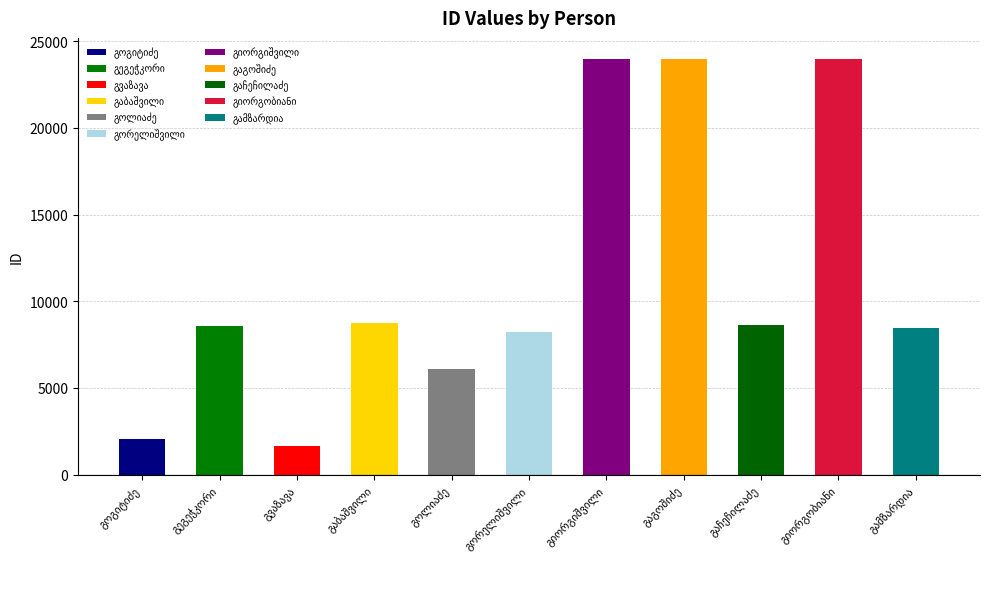

What is the label of the 11th bar from the right?

გოგიტიძე